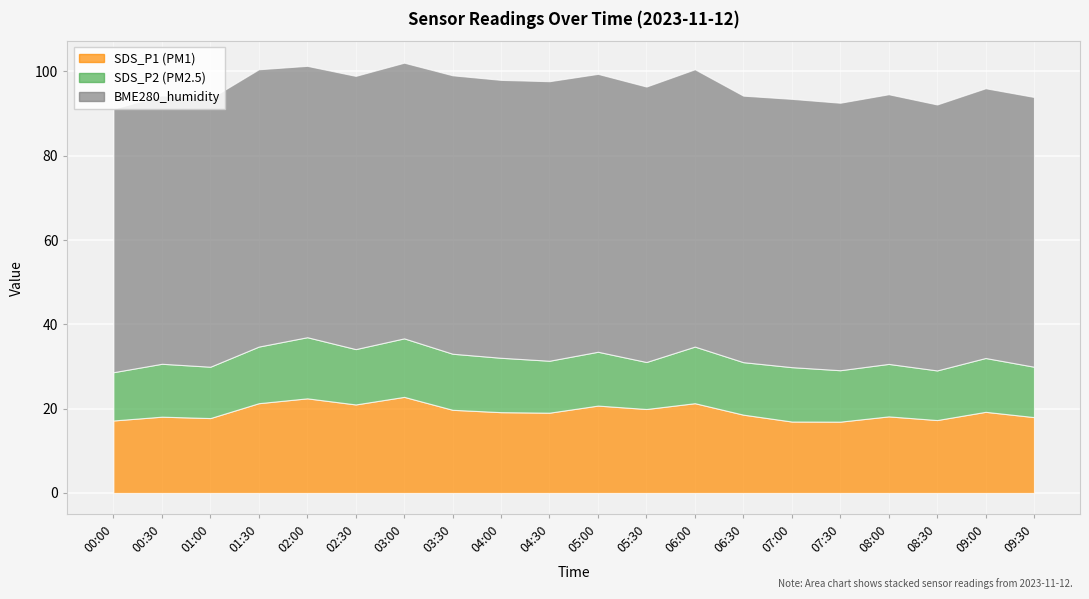

Which series has the widest spread of values?

SDS_P1